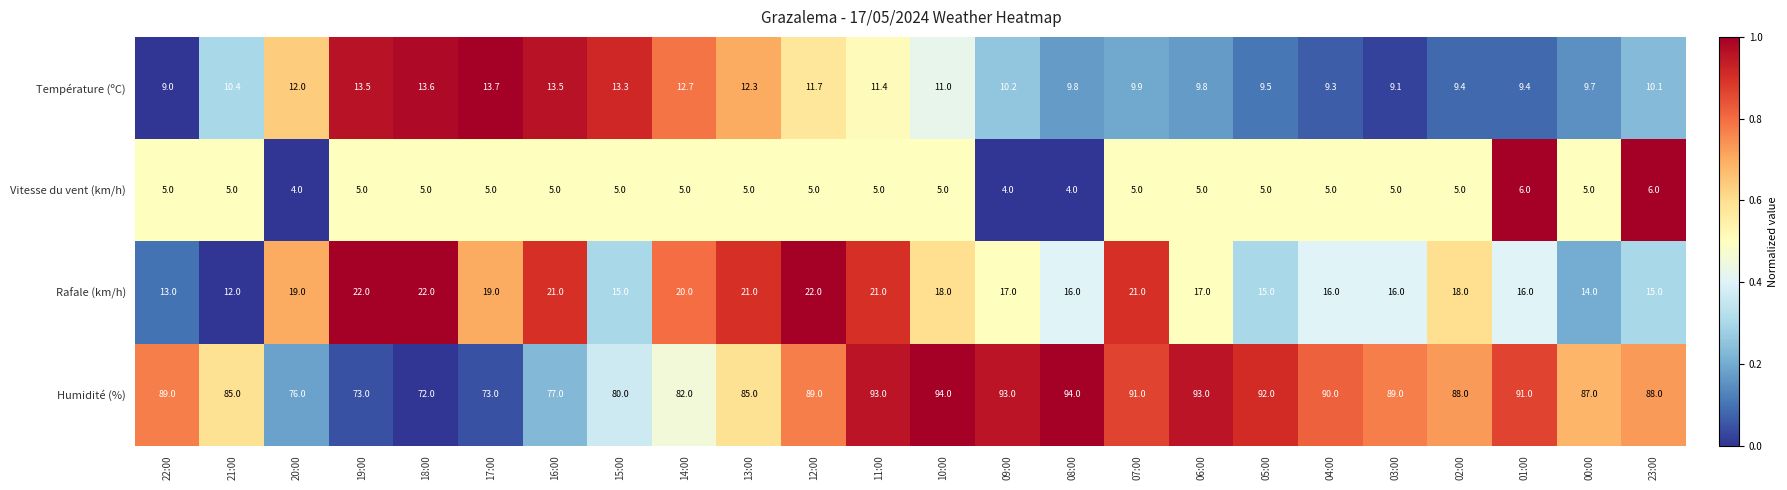

How many distinct data groups are displayed?

4